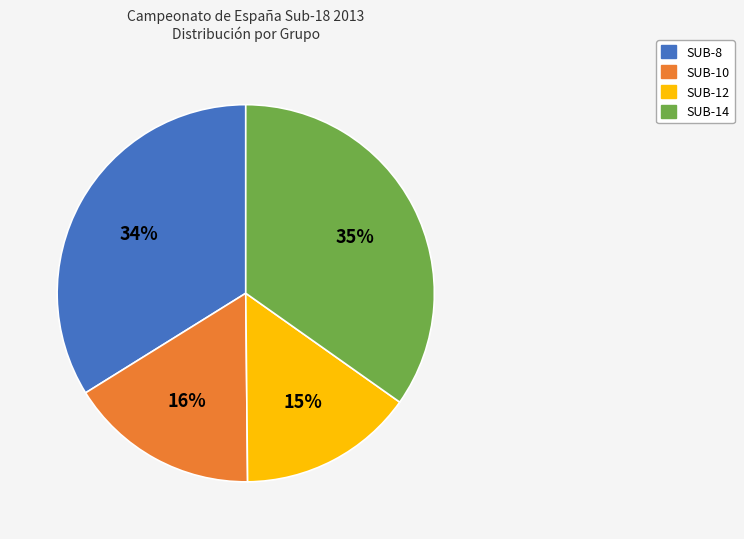

What is the ratio of the value at SUB-10 to the value at SUB-12?

1.1